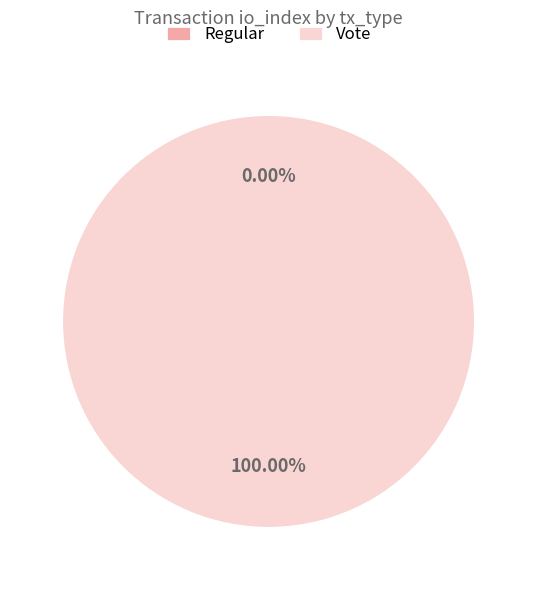

Which category accounts for the majority?

Vote